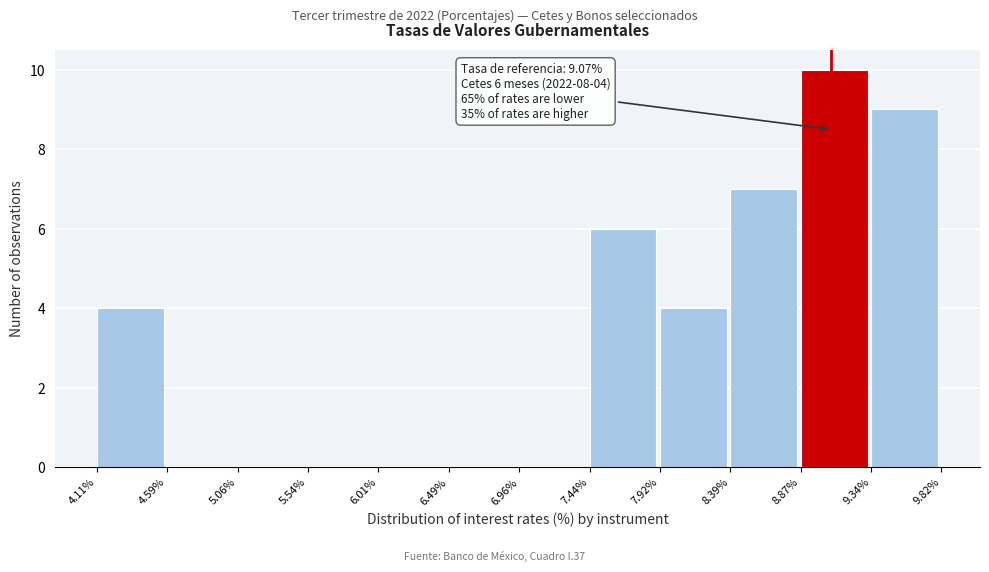

Which range on the x-axis has the tallest bar?

8.87% to 9.34%